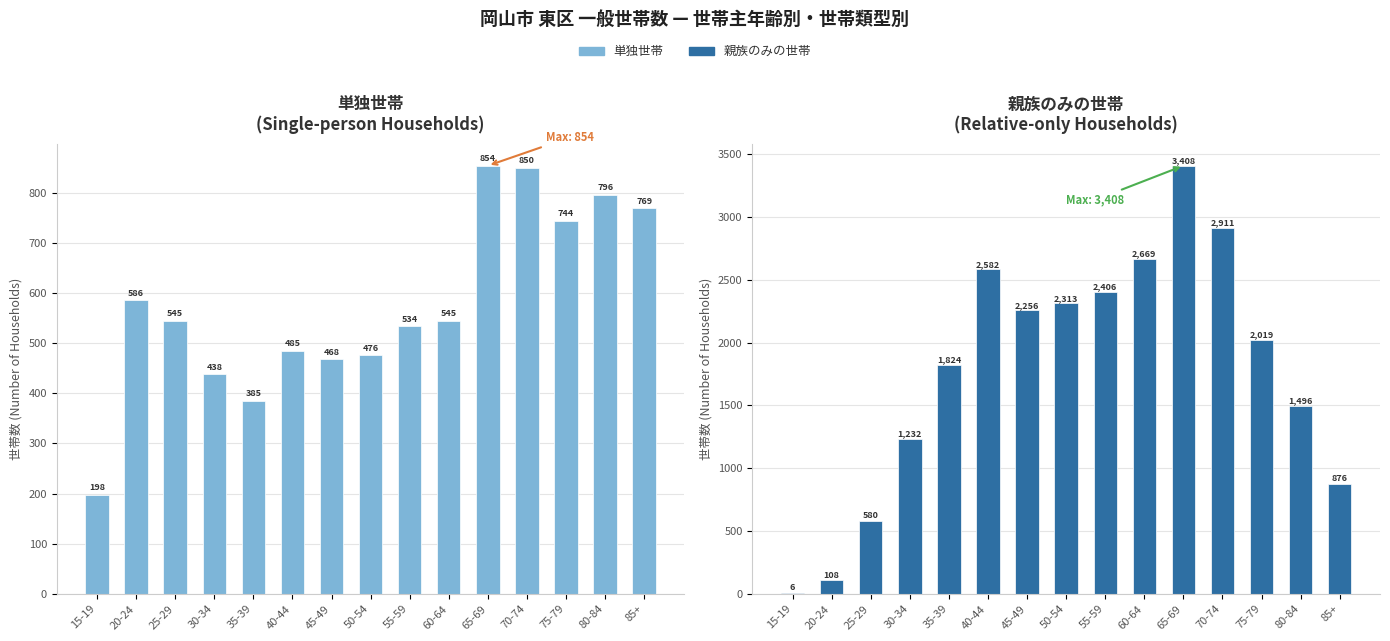

Between 20-24 and 75-79, which series saw the biggest shift?

親族のみの世帯